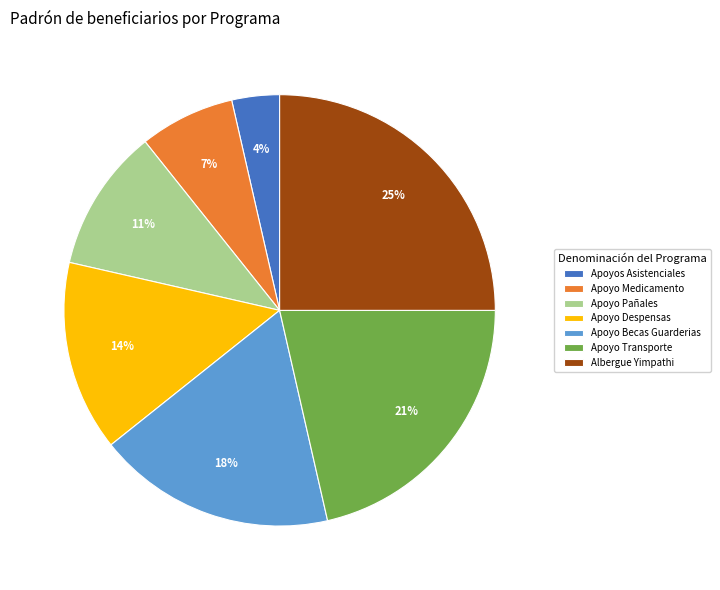

What is the smallest slice in the pie chart?

Apoyos Asistenciales